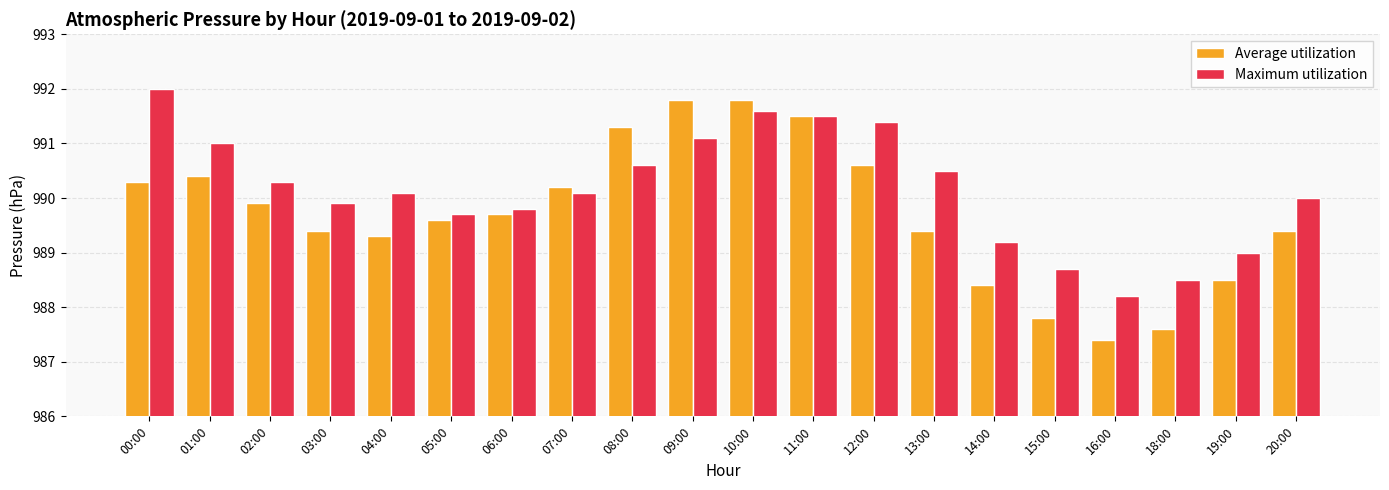

What is the sum of the Maximum utilization values at 06:00 and 19:00?

1978.8